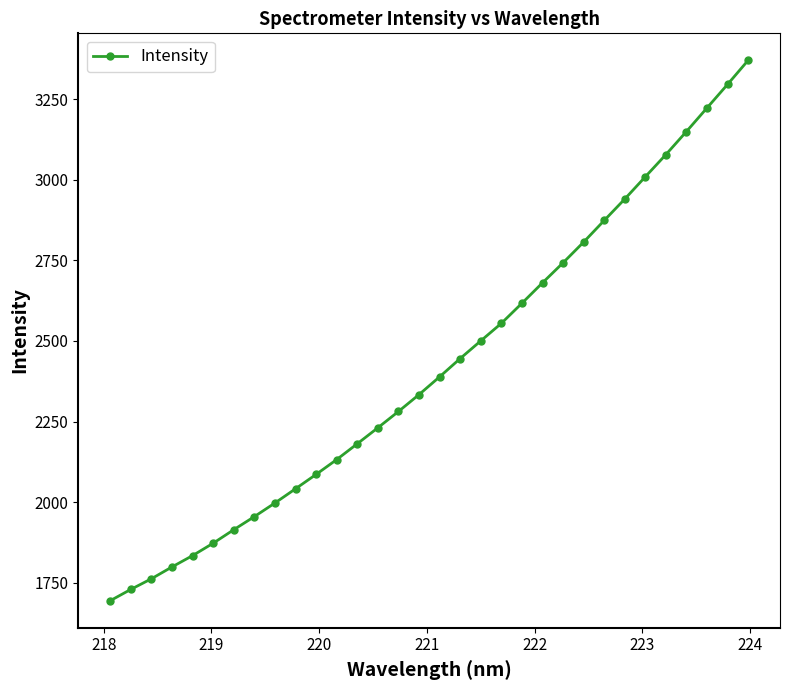

How many data points are above 2388?

16